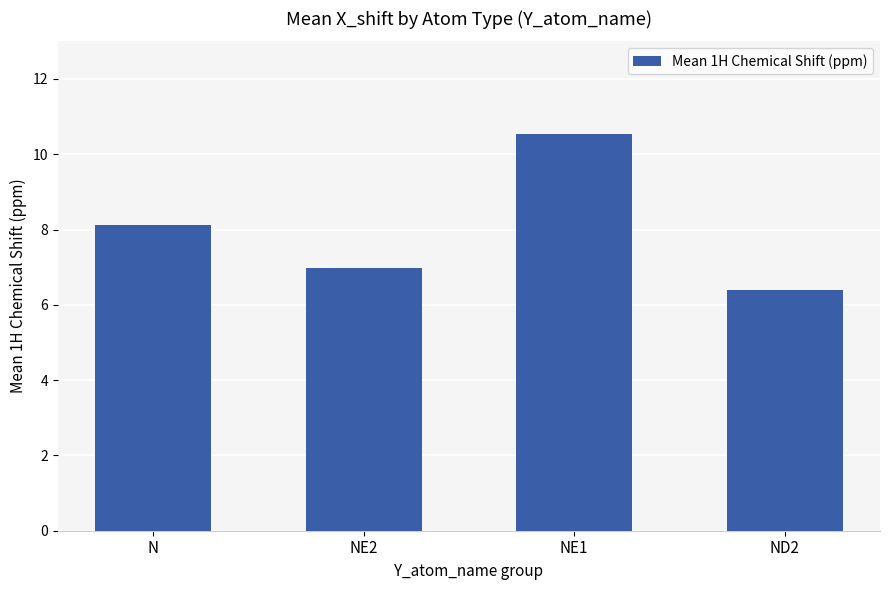

What is the smallest value displayed?

6.4